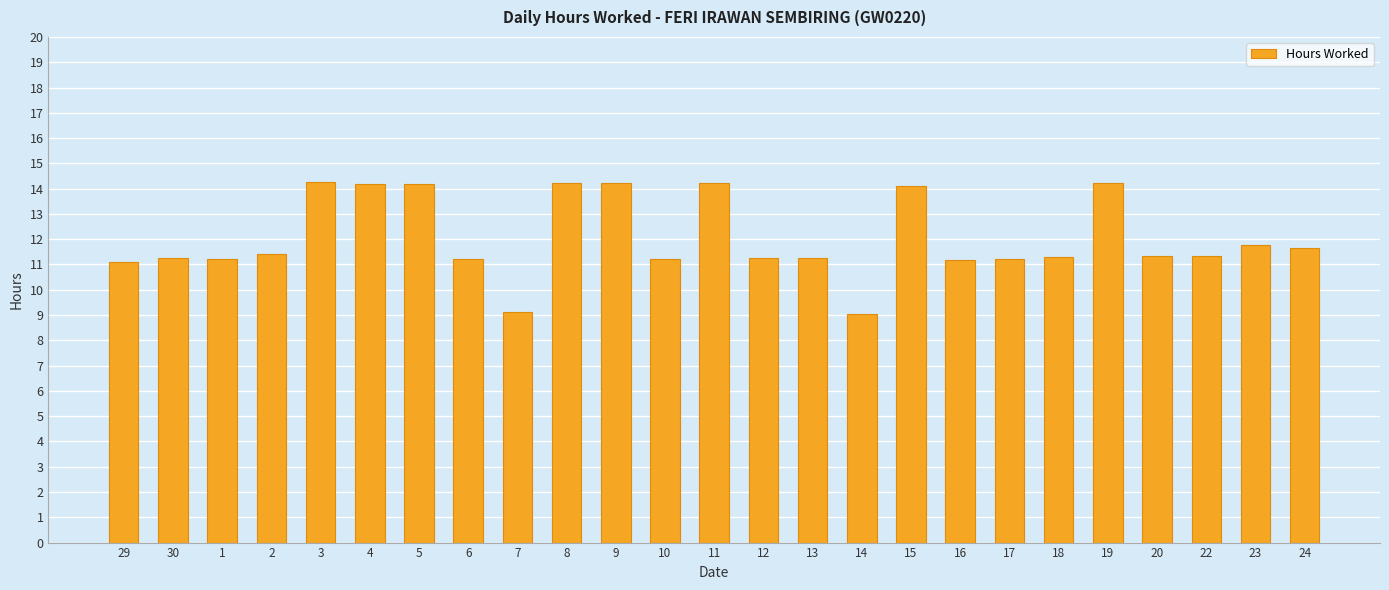

What is the difference between the second highest and second lowest values?

5.1